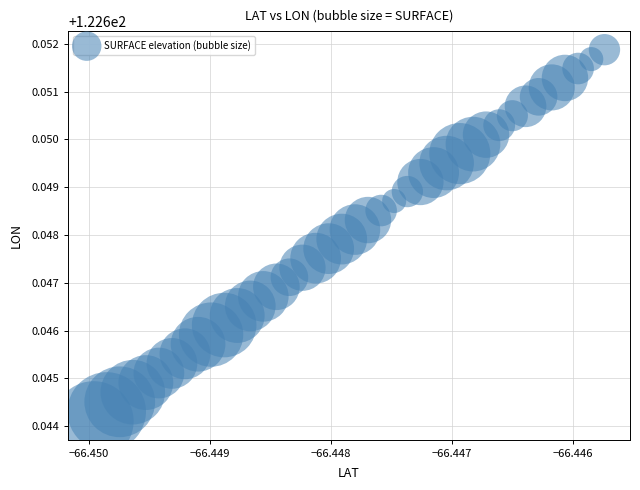

How many points are shown in the scatter plot?

40